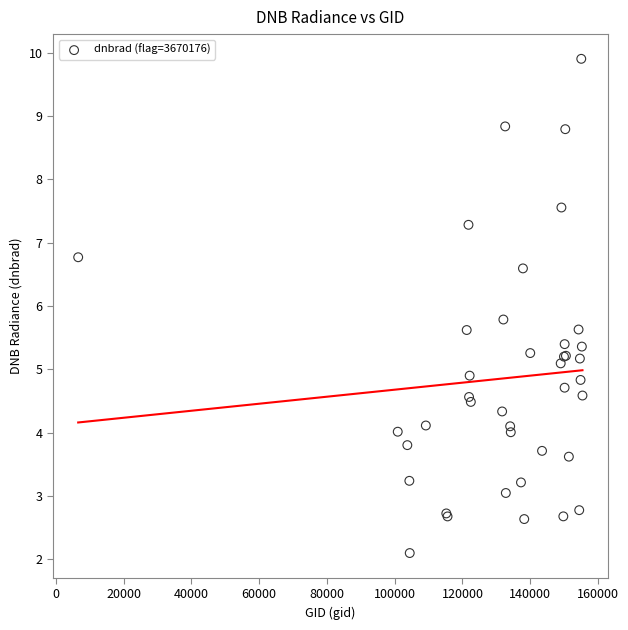

What Y value in the scatter plot is closest to 6?

5.8